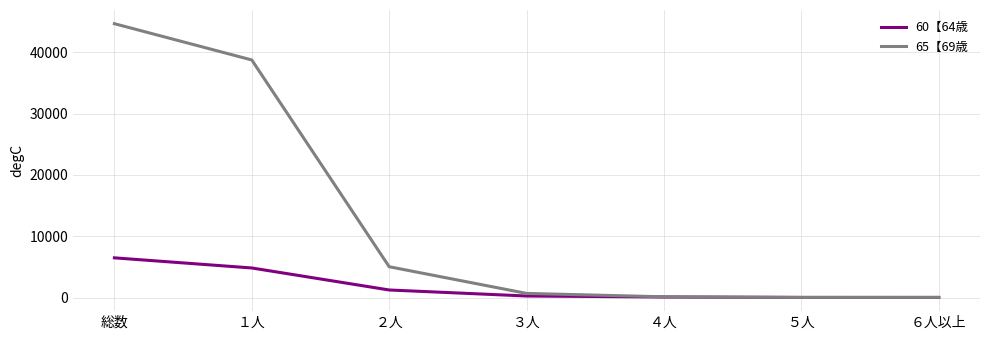

At which category is the sum across all series the highest?

総数